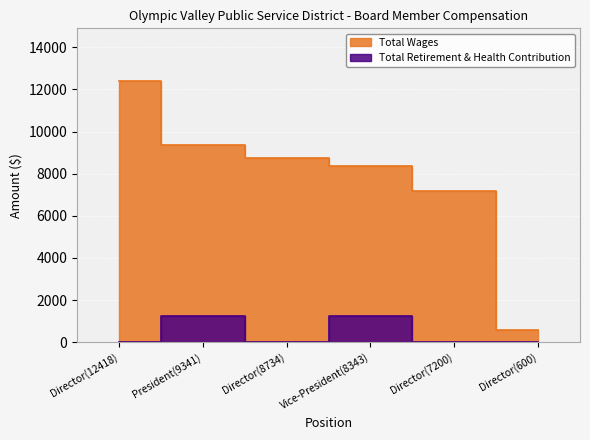

What is the total value across all series at Director(12418)?

12418